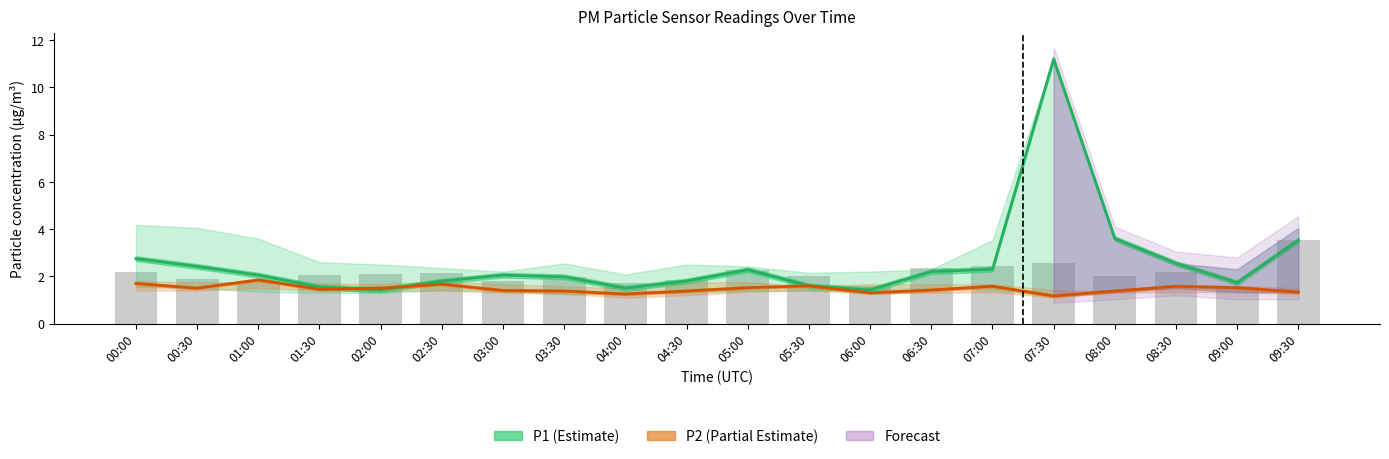

Between 00:00 and 08:30, which series saw the biggest shift?

P1 (Estimate)